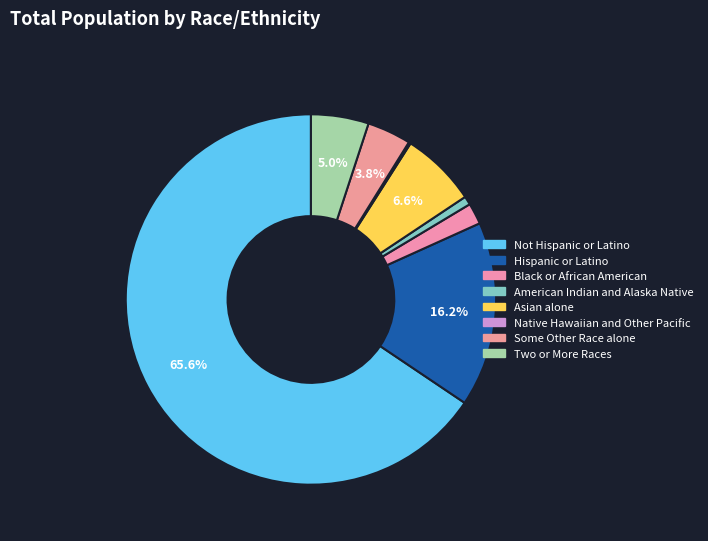

Count the number of slices in the pie.

8